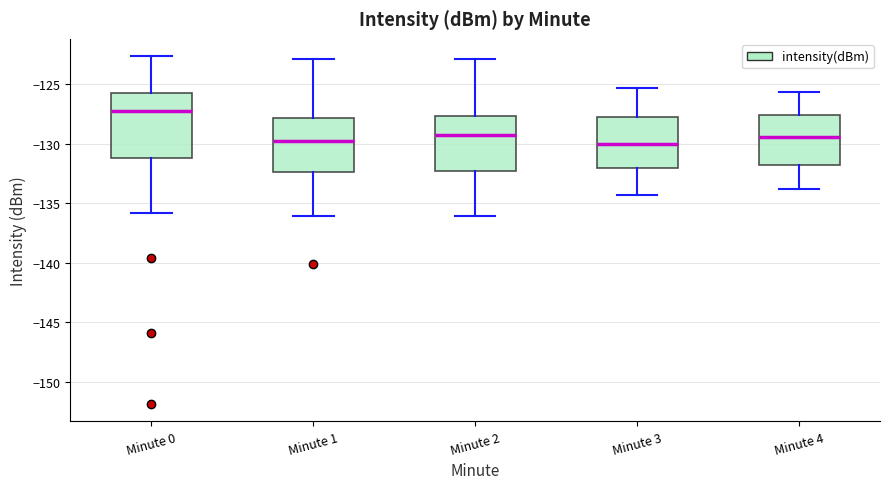

Reading left to right, transcribe this box plot: for each box, give where its median line is, the range the box spans, and where its two whiskers end, as read against the y-axis. The values are not printed on the chart, so give them approximately, as read against the axis.

Minute 0: median -127.5, box -131.0 to -126.0, whiskers -136.0 to -122.5
Minute 1: median -130.0, box -132.5 to -128.0, whiskers -136.0 to -123.0
Minute 2: median -129.5, box -132.5 to -127.5, whiskers -136.0 to -123.0
Minute 3: median -130.0, box -132.0 to -128.0, whiskers -134.5 to -125.5
Minute 4: median -129.5, box -132.0 to -127.5, whiskers -134.0 to -125.5